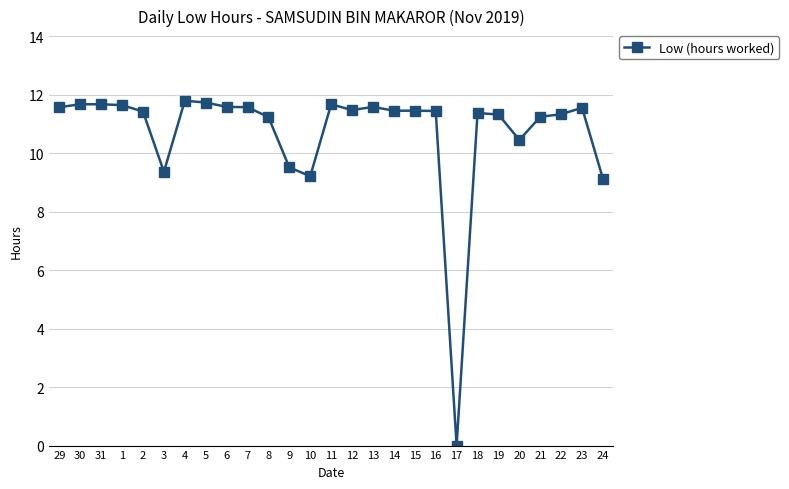

True or false: the data has more than 1 interior local peaks.

True